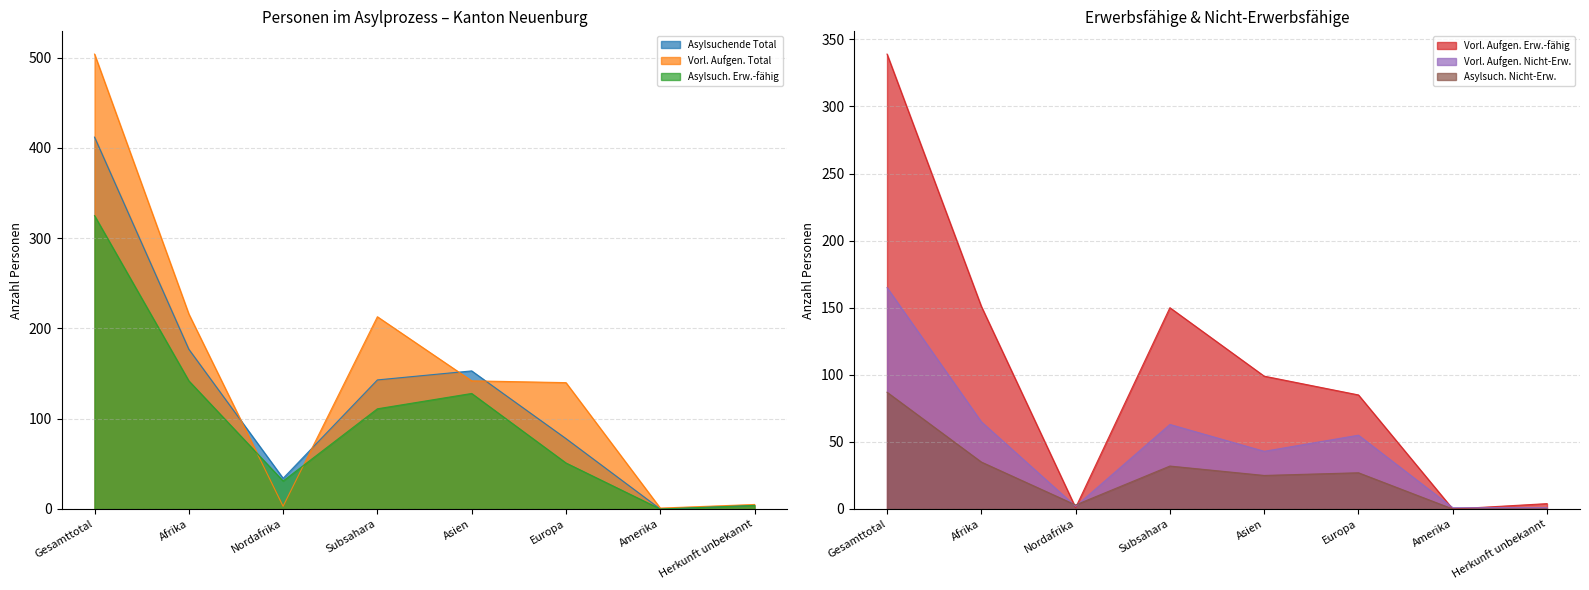

True or false: Vorl. Aufgen. Erw.-fähig has a value of 132 at Europa.

False